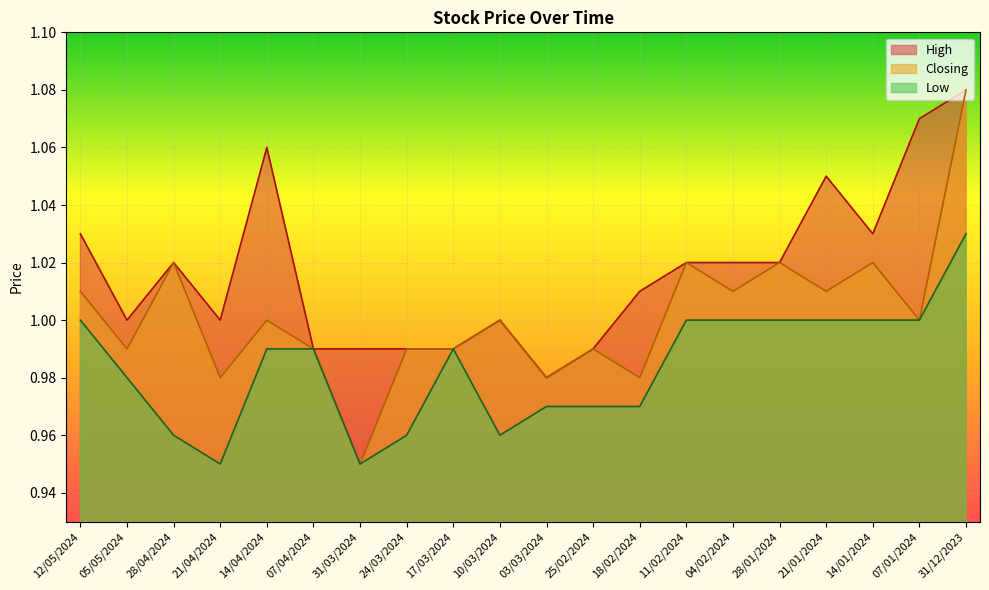

What position from the left is 14/01/2024?

18